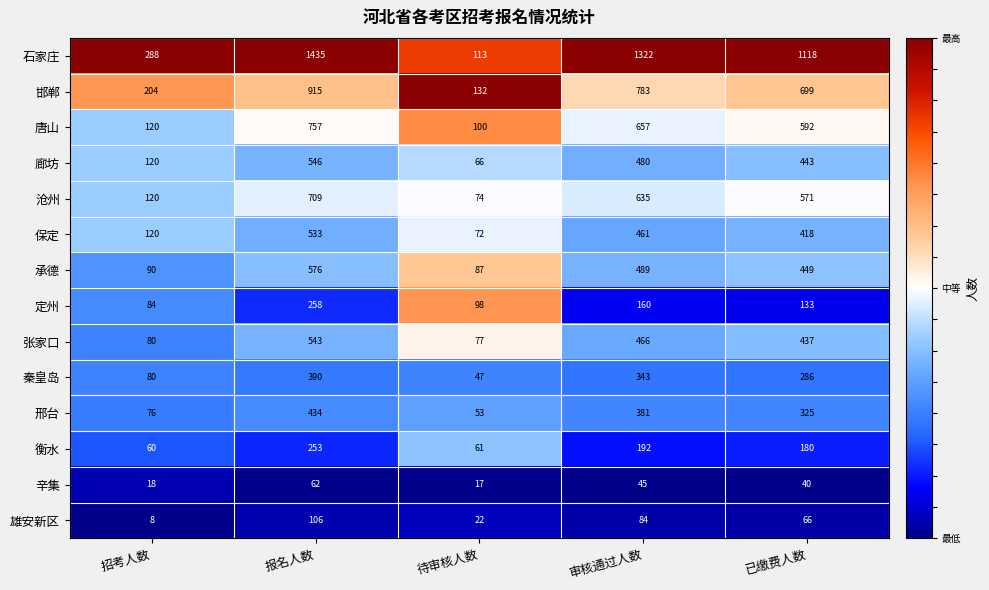

Which series changed the most between 招考人数 and 审核通过人数?

石家庄